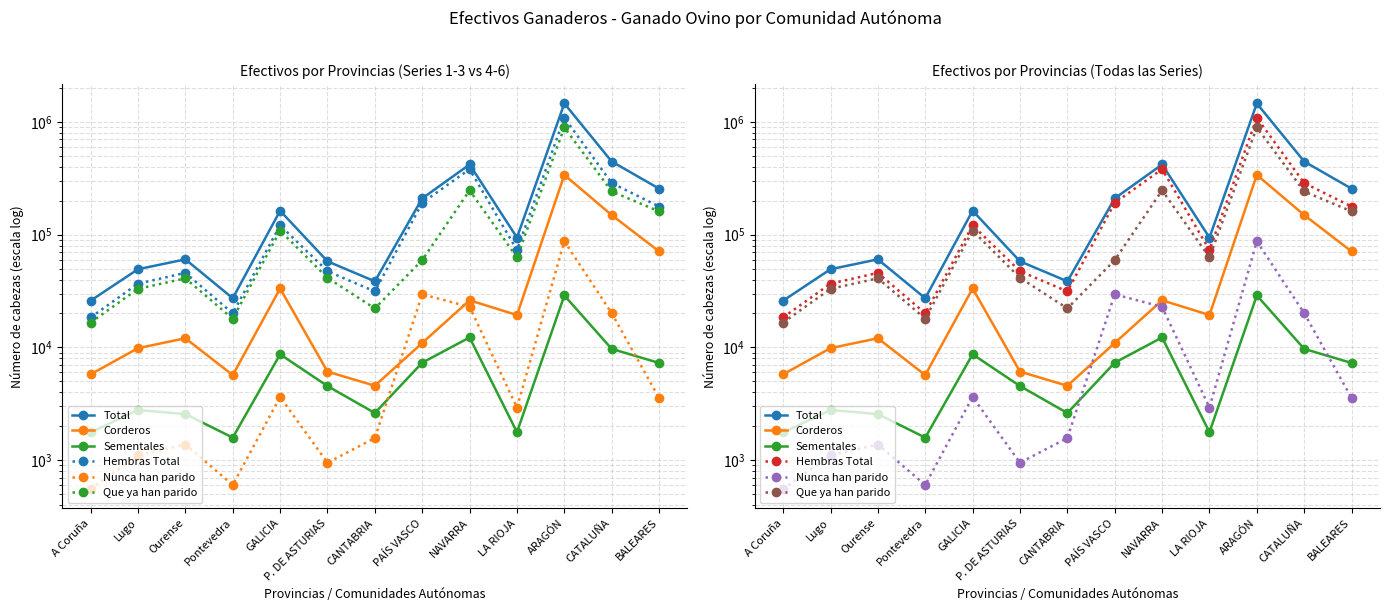

Is it true that Corderos equals 10950 at PAÍS VASCO?

True